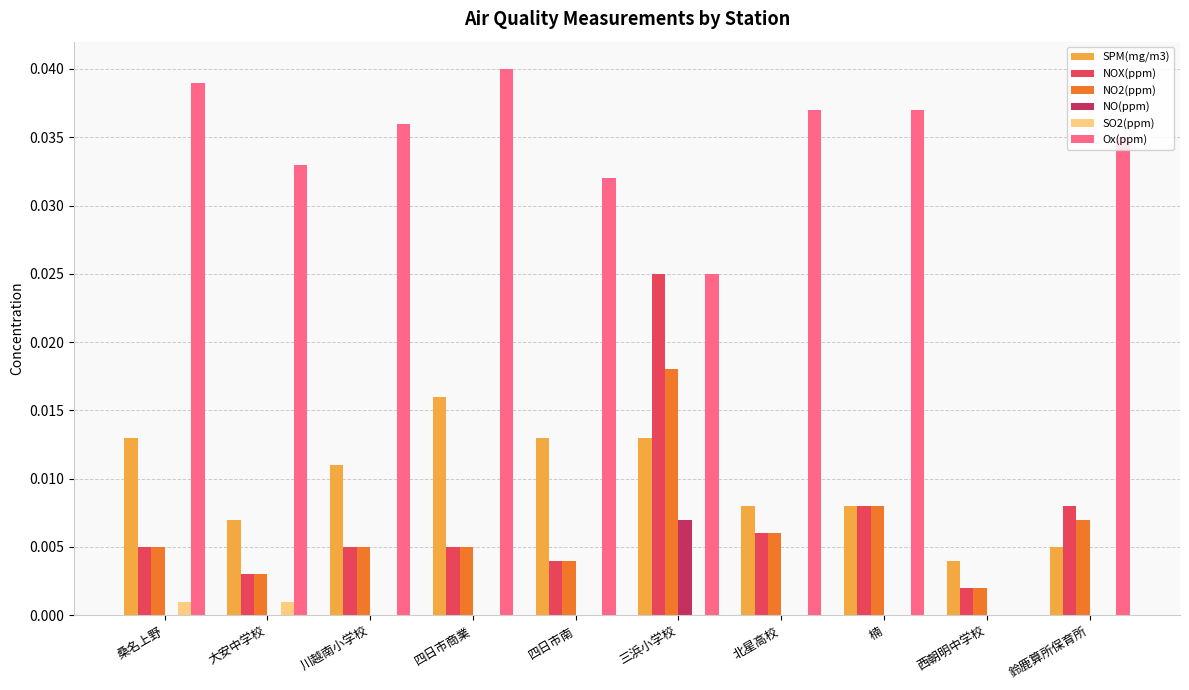

At which label does NOX(ppm) reach its peak?

三浜小学校